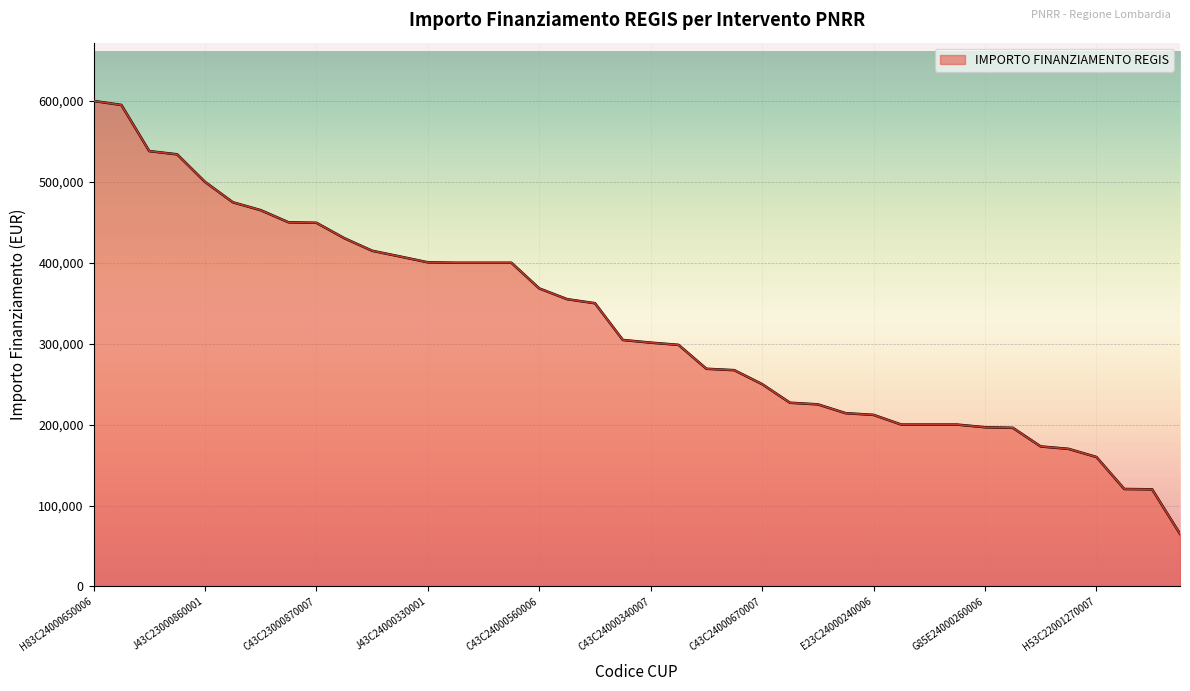

What is the minimum value shown in the chart?

65000.0